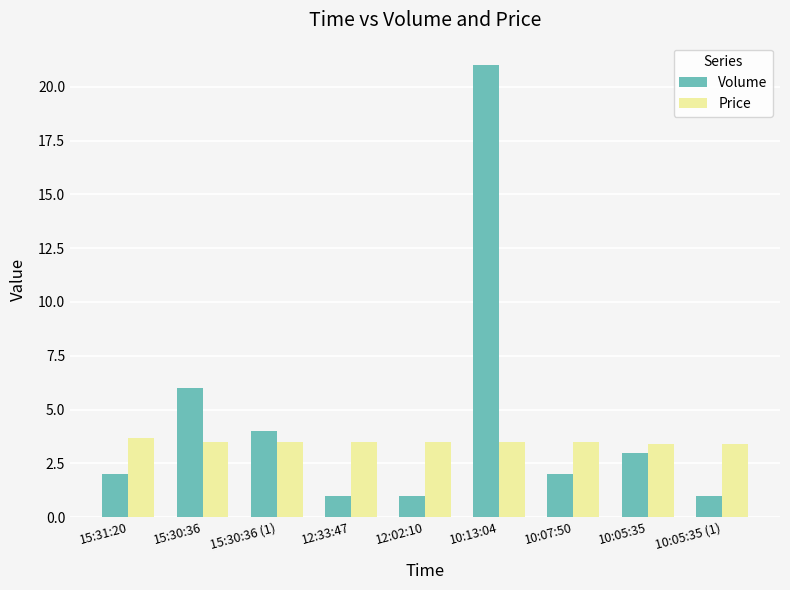

Is it true that Price equals 3.5 at 10:07:50?

True